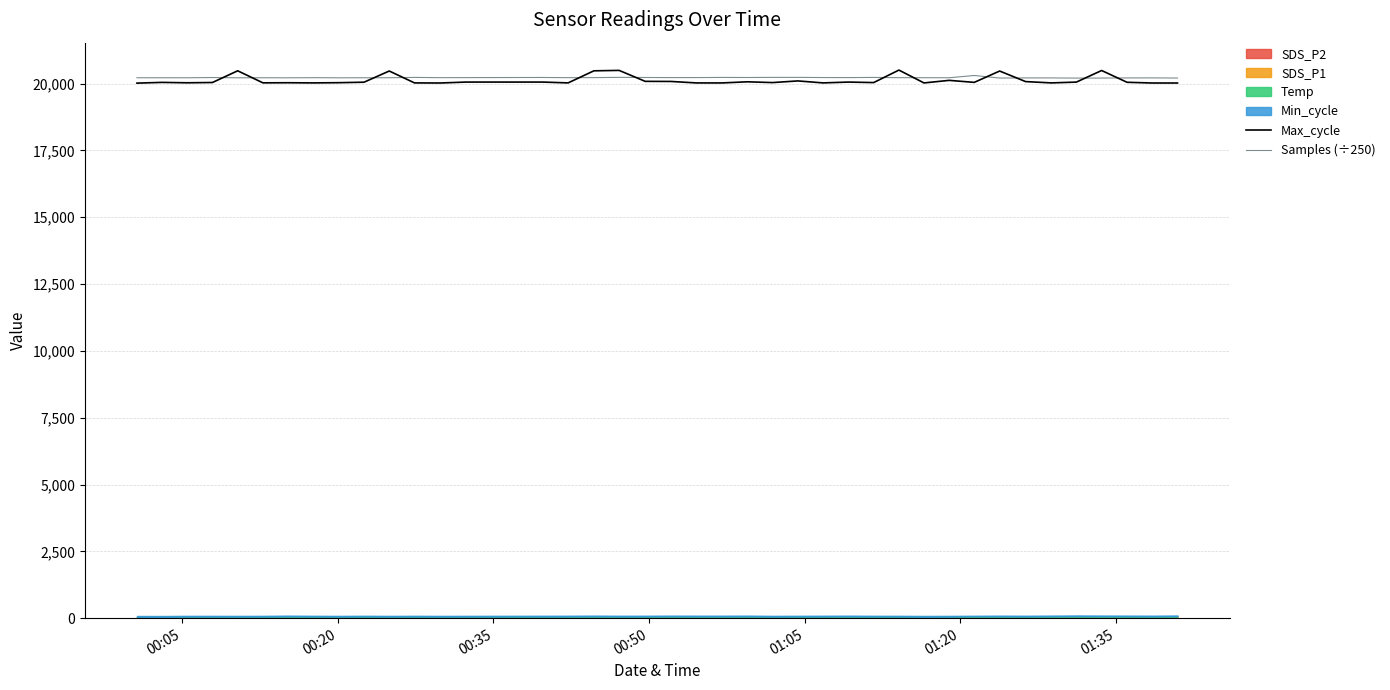

What is the difference between the maximum and second lowest values in the Max_cycle series?

484.0